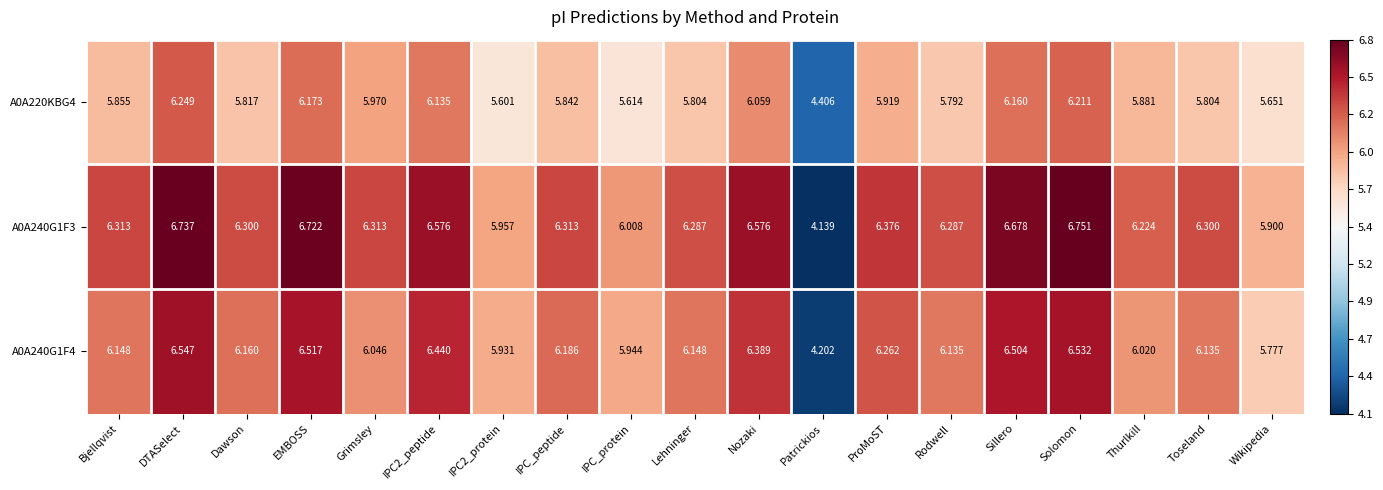

At which label does A0A220KBG4 reach its minimum?

Patrickios